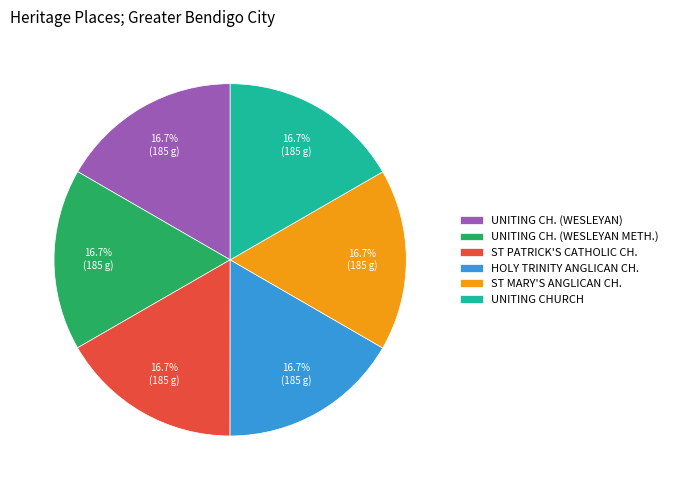

Does any single category account for the majority?

No